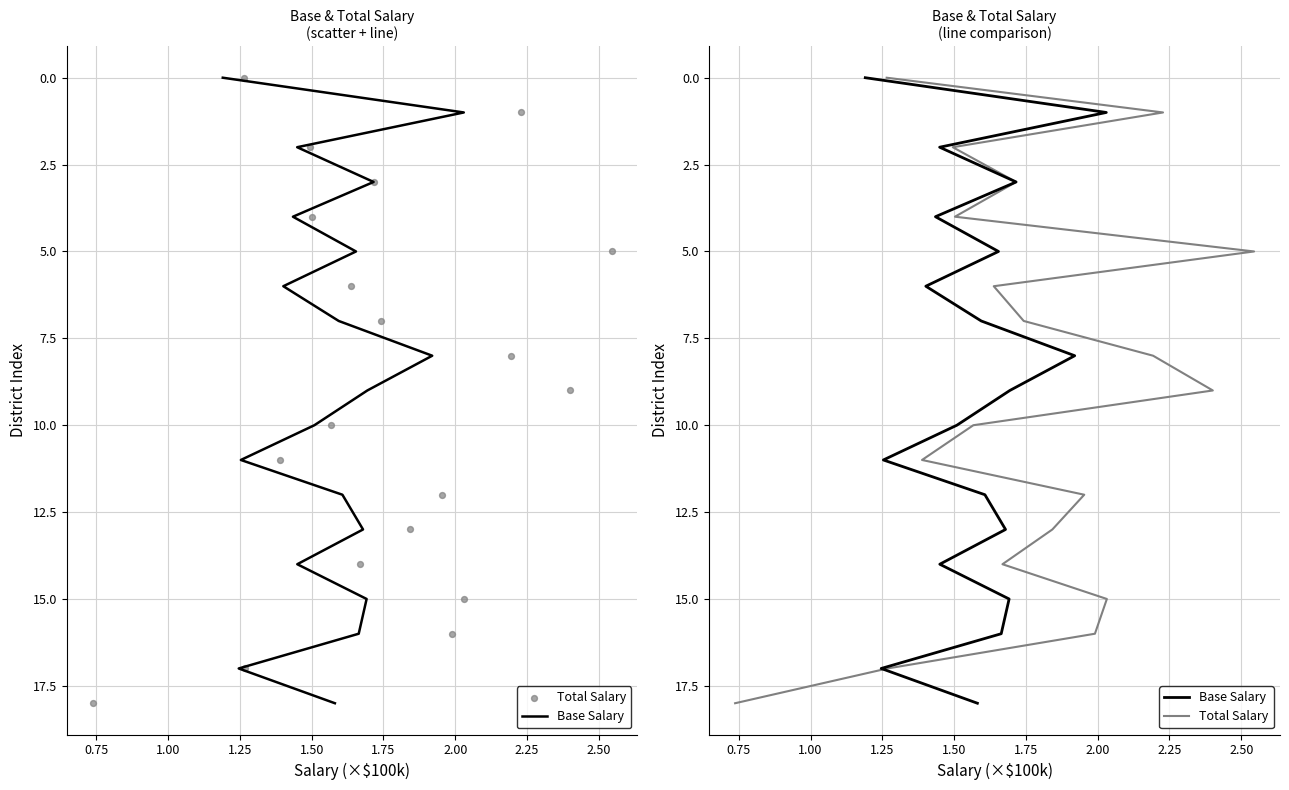

Which series contains the lowest Y value?

Base Salary